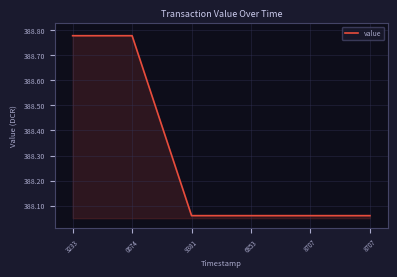

What is the average value?

388.3